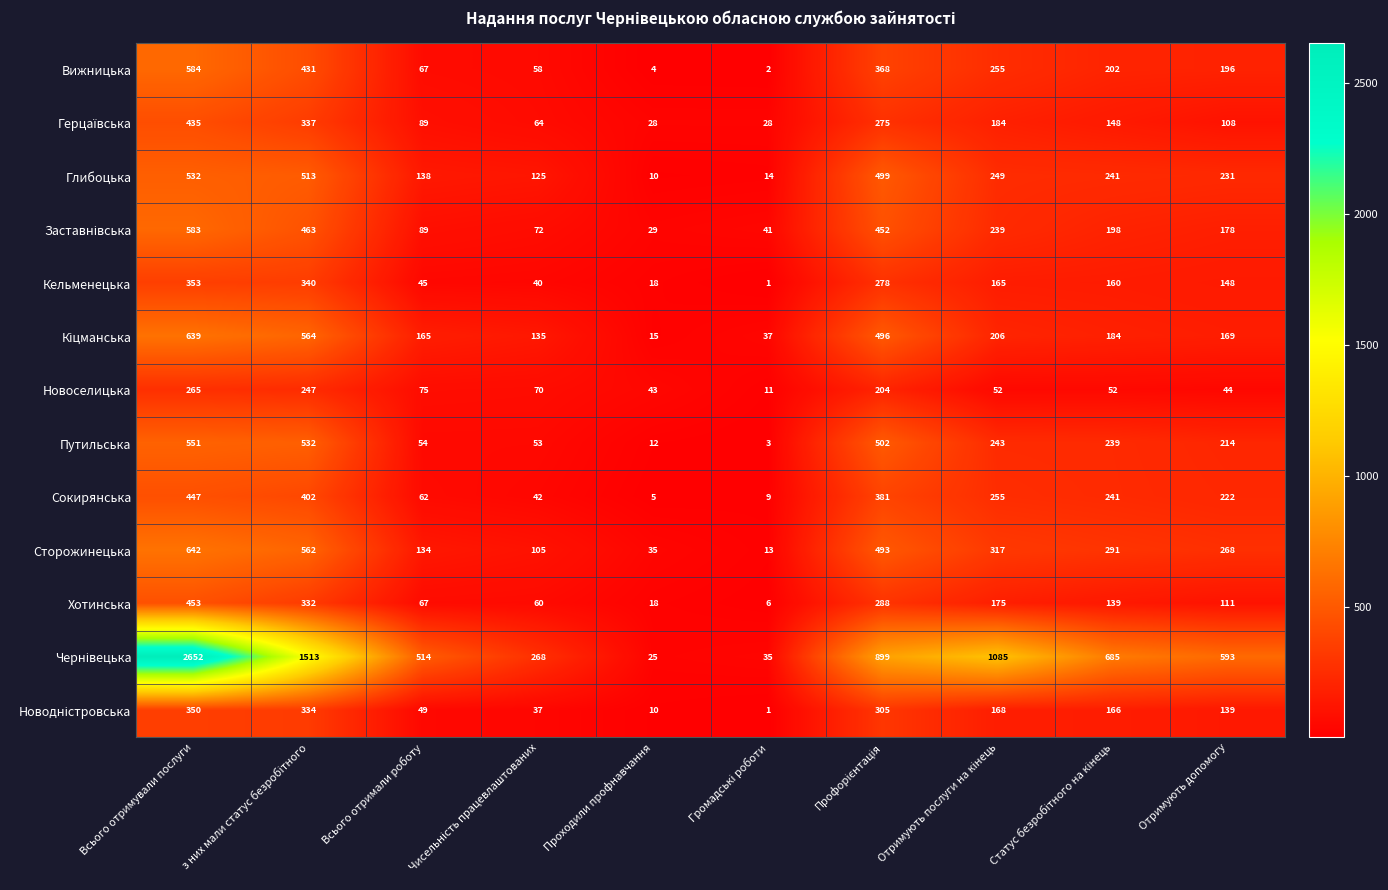

What is the sum of all Кельменецька values?

1548